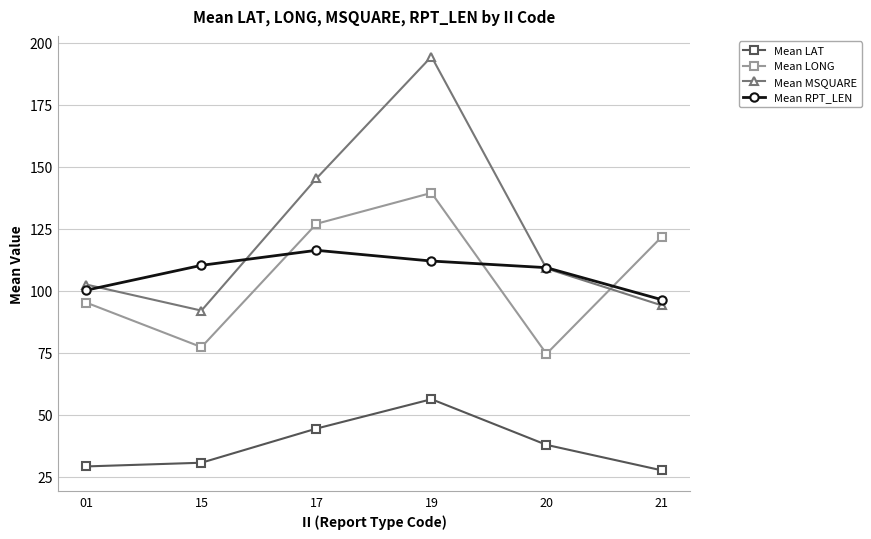

At which label does Mean LONG reach its peak?

19